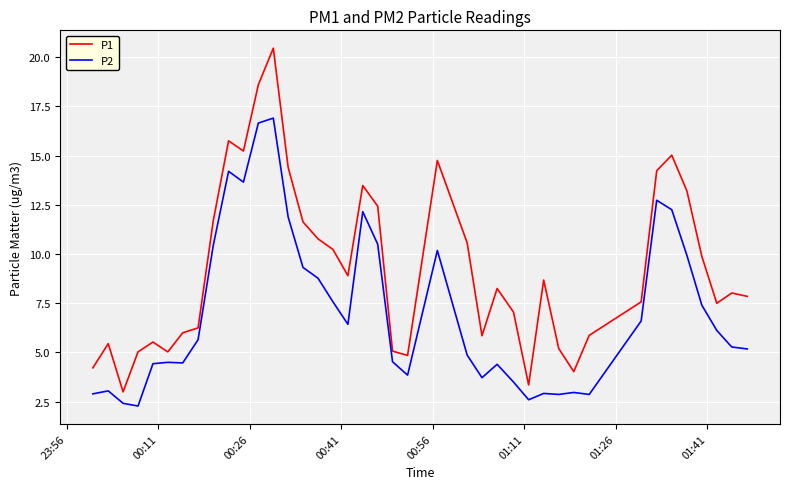

What is the sum of all P1 values?

370.9